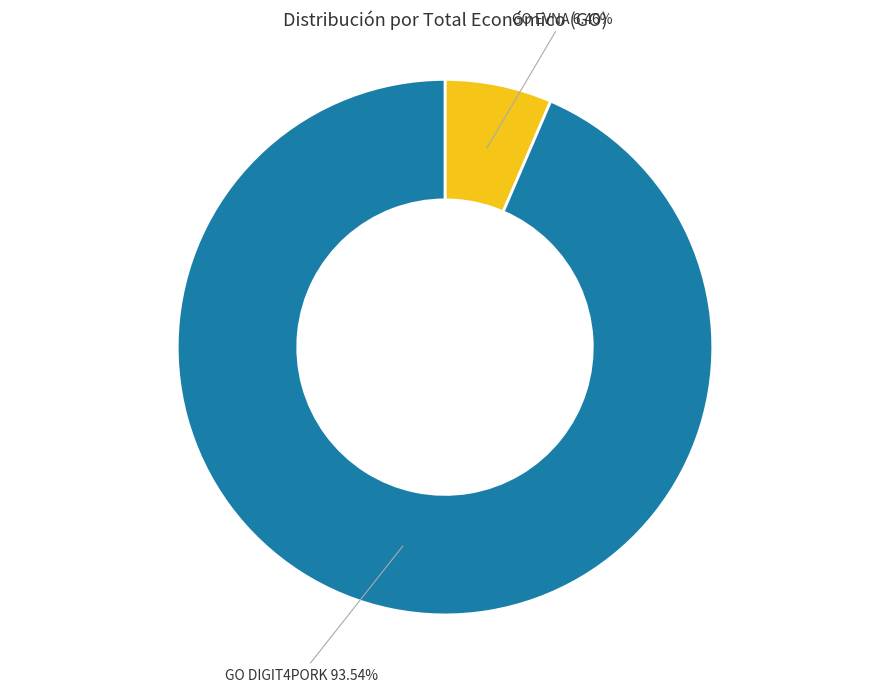

Is there a majority slice in this chart?

Yes